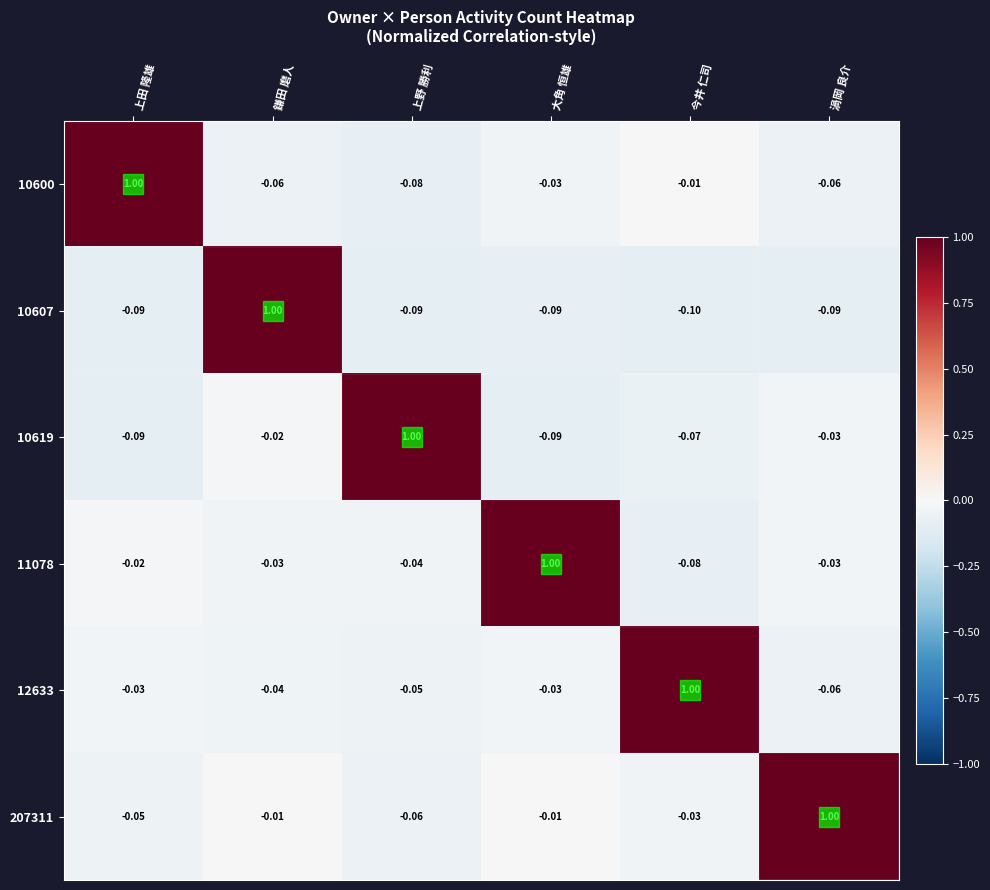

Which category has the highest value across all series?

上田 隆雄